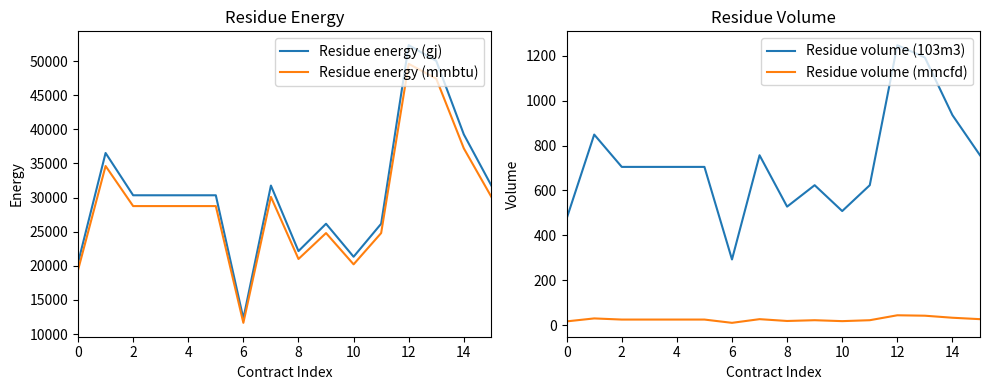

True or false: Residue energy (mmbtu) has more than 2 interior local peaks.

True